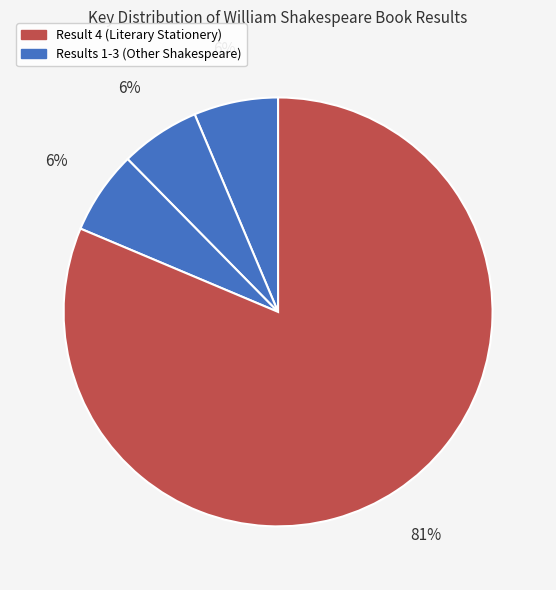

Which slice is the smallest?

2